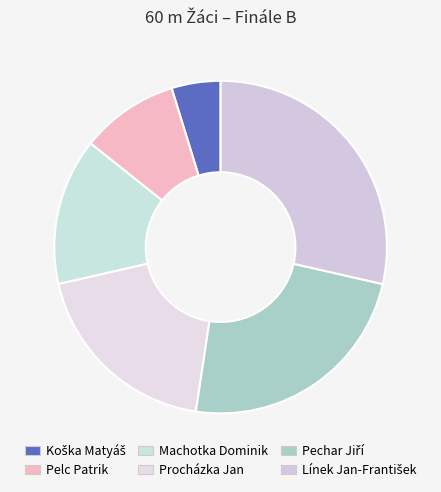

Count the number of slices in the pie.

6